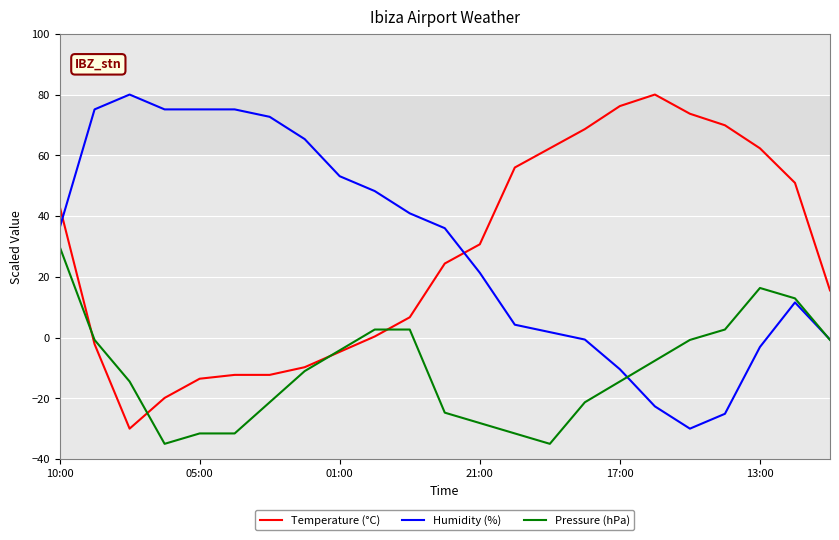

True or false: Humidity (%) and Temperature (°C) intersect in this chart.

True